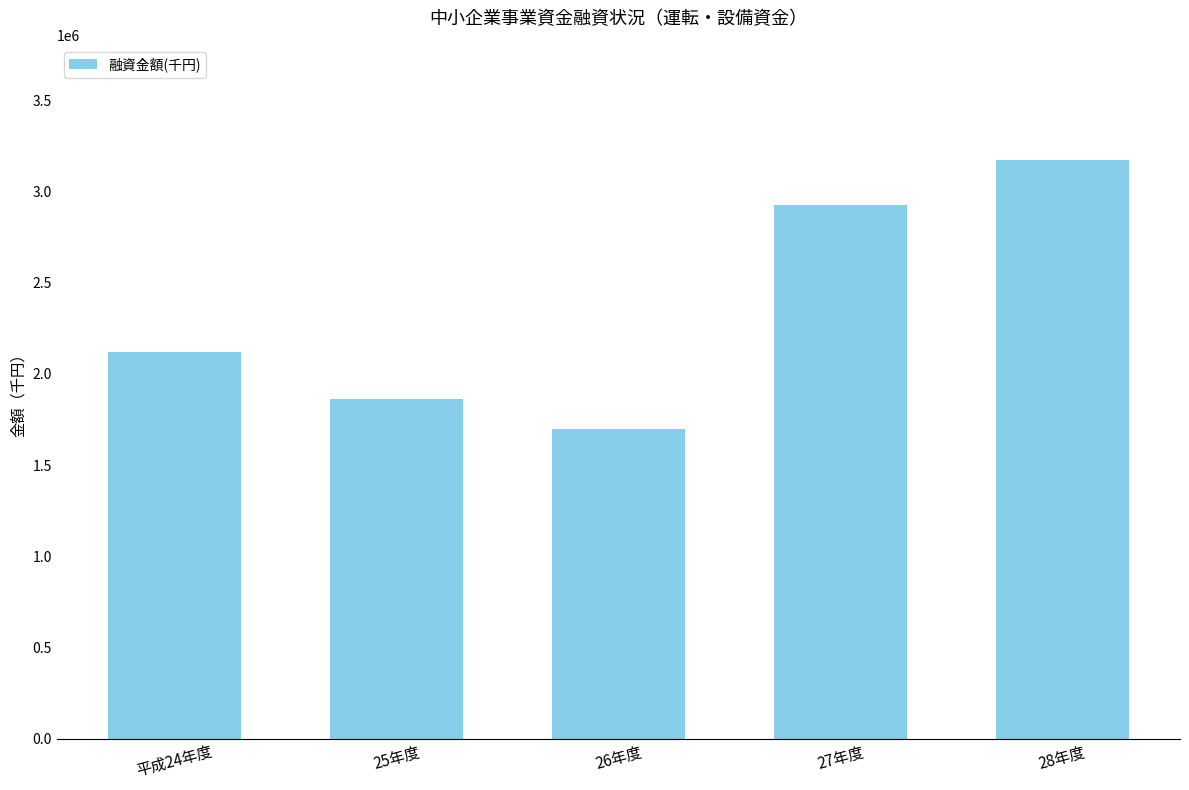

List the labels in order of value, largest first.

28年度, 27年度, 平成24年度, 25年度, 26年度